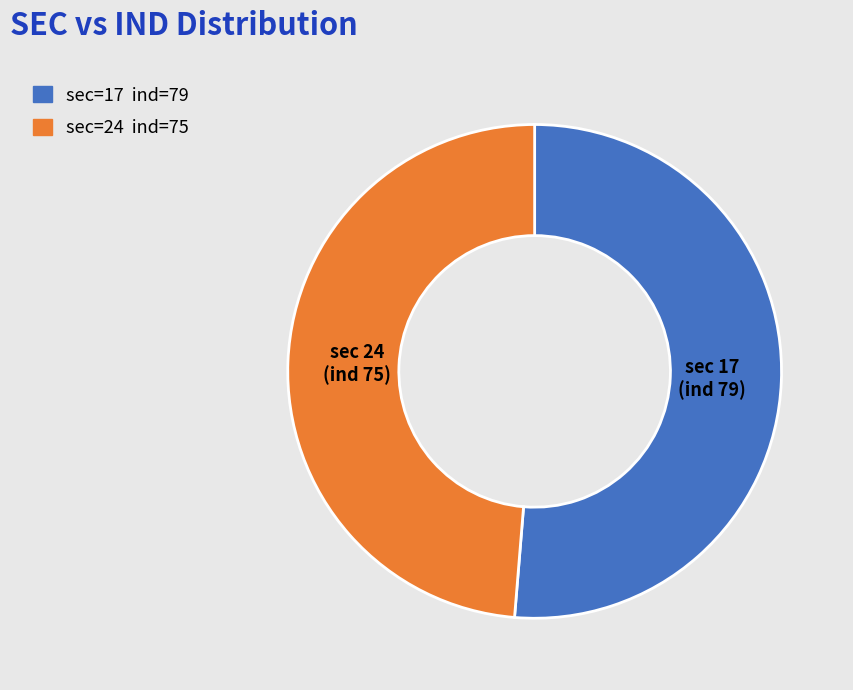

Is there a majority slice in this chart?

Yes